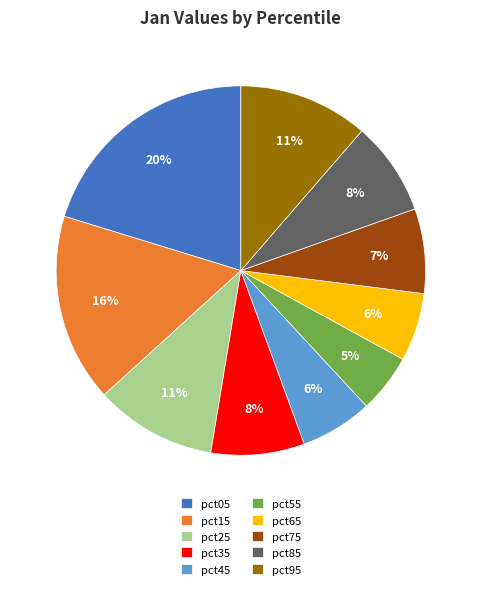

Combined, do pct95 and pct85 account for over 50%?

No